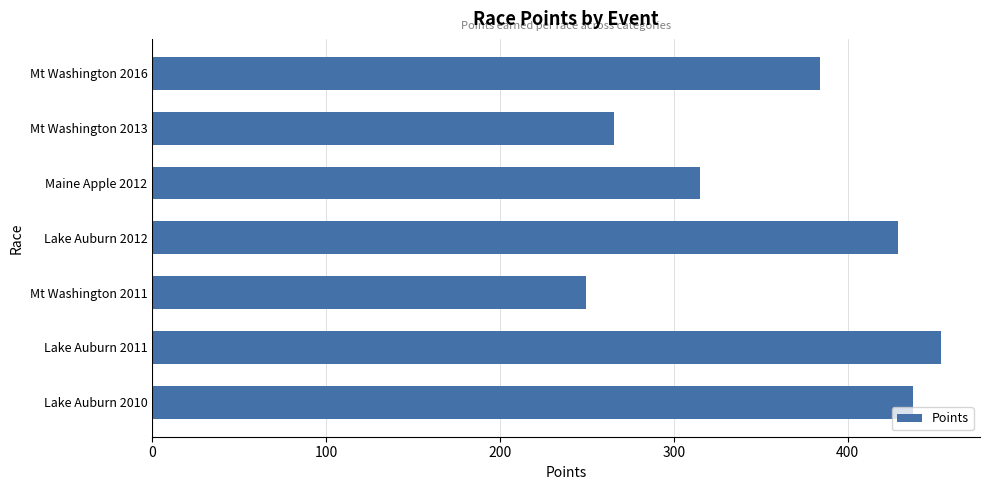

Is it true that the value at Mt Washington 2011 is 249.6?

True